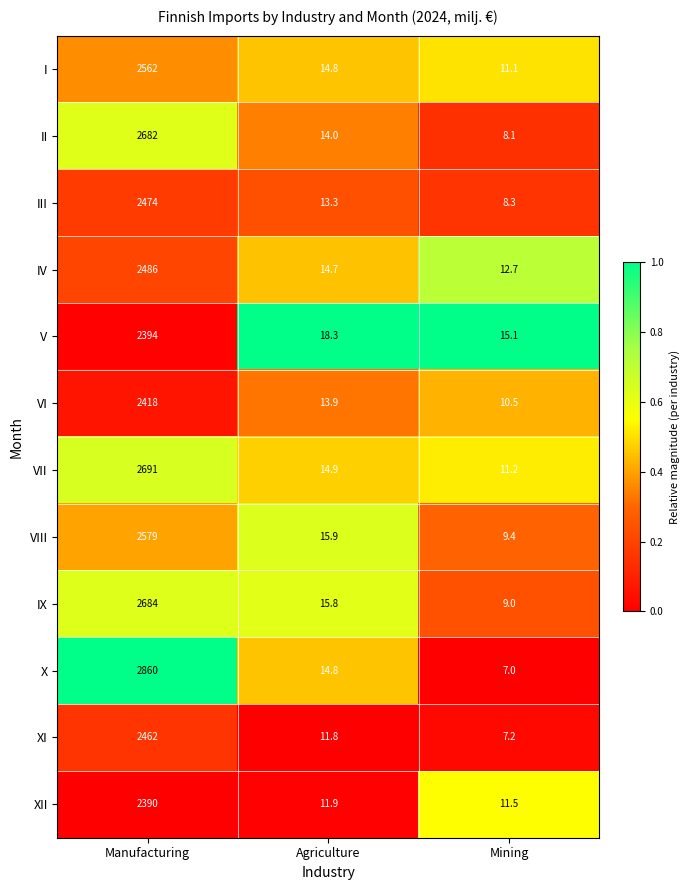

What value does the VII series have at Manufacturing?

2691.0